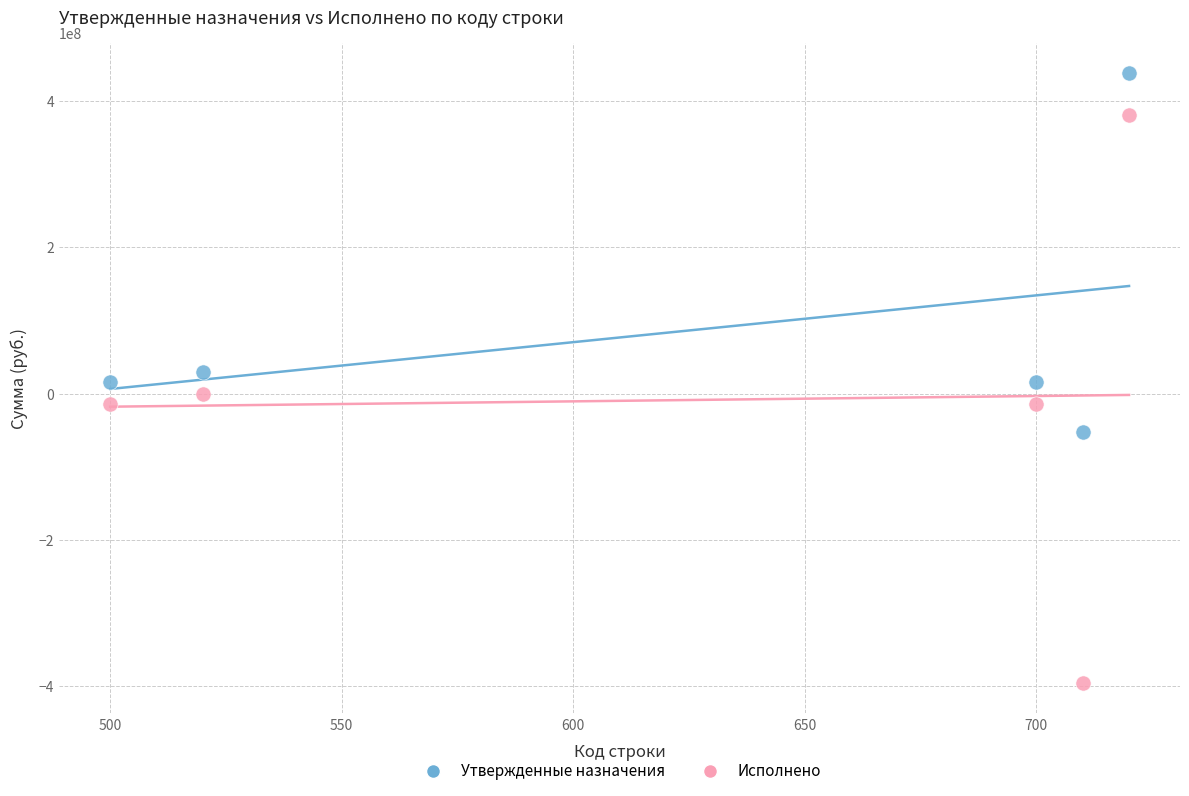

In the Утвержденные назначения series, what Y value is closest to 193022984?

29956500.0